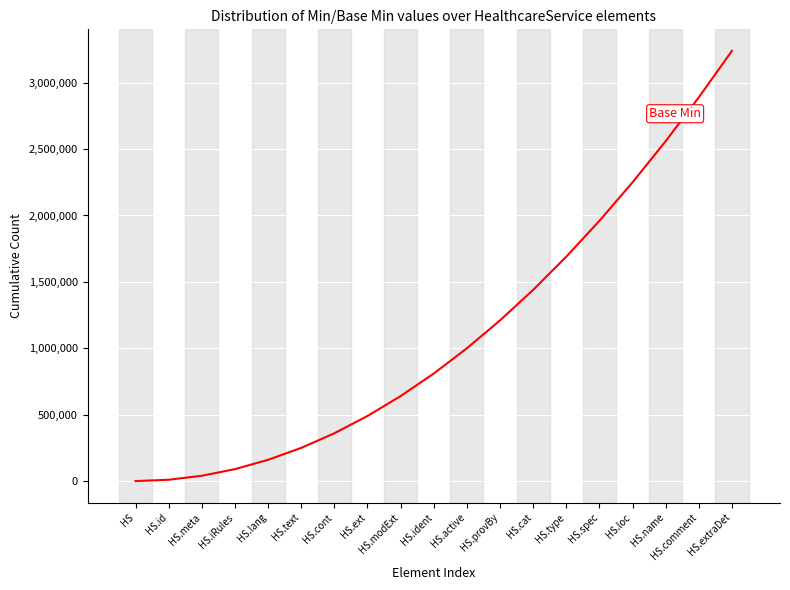

At which category does the chart reach its peak across all series?

HS.extraDet